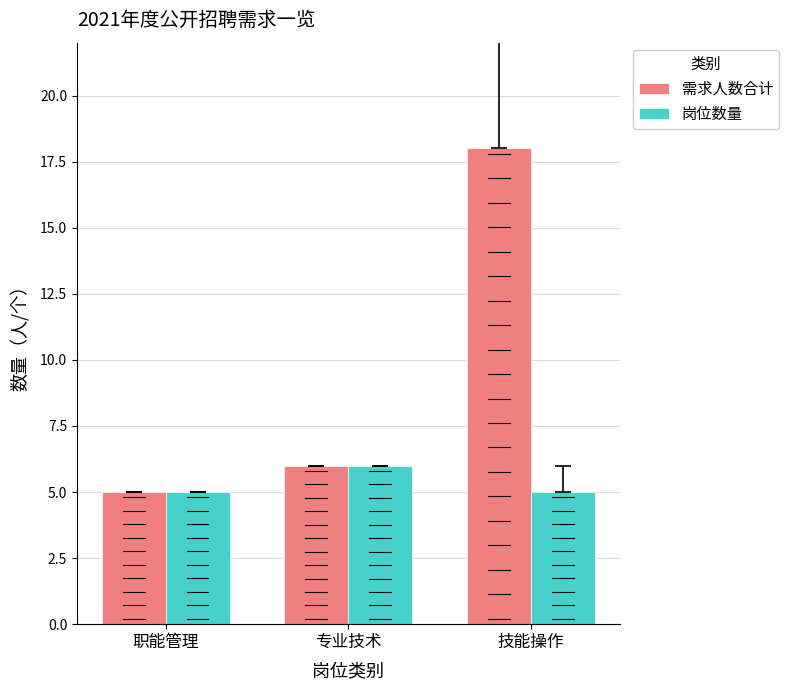

Are the bars grouped side by side (vs. stacked)?

Yes